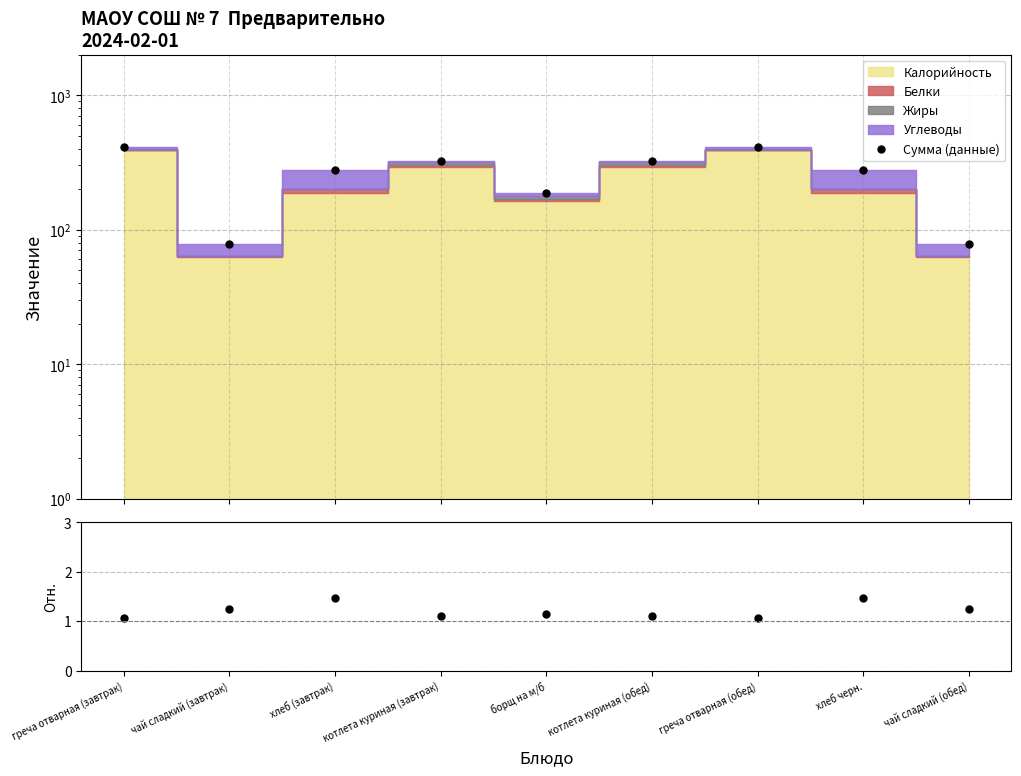

Is it true that Отношение equals 1.1 at котлета куриная (обед)?

True